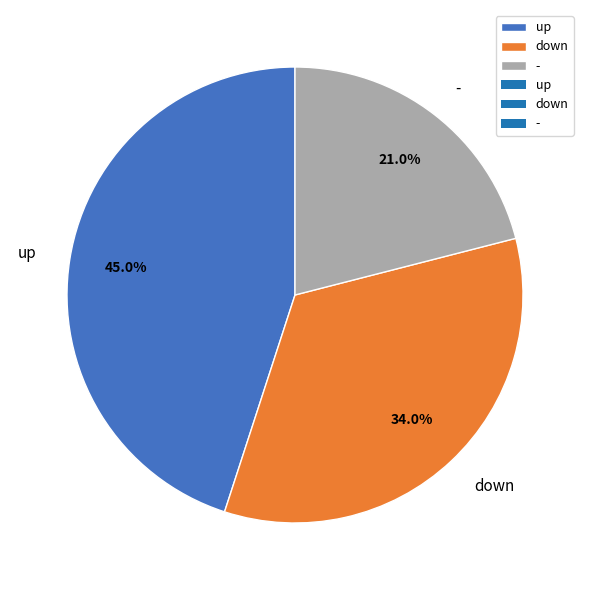

How many segments does this pie chart have?

3